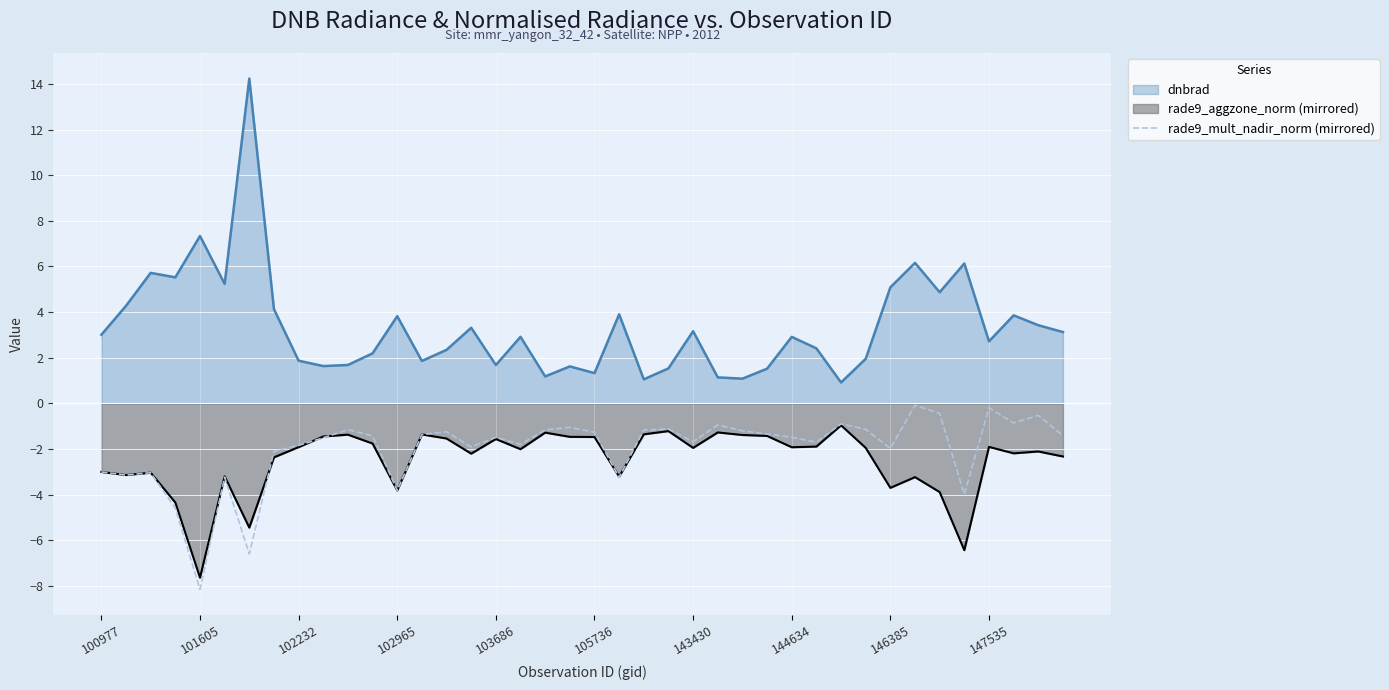

What is the difference between the highest and lowest values at 103686?

3.2